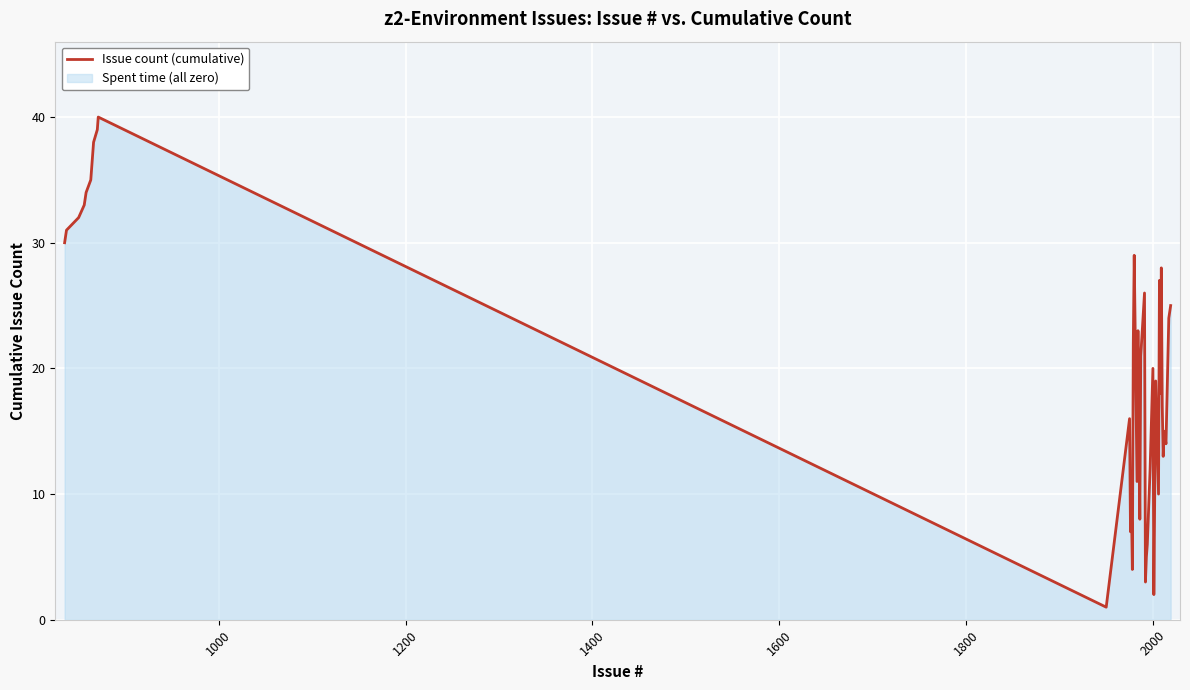

What is the greatest value displayed?

40